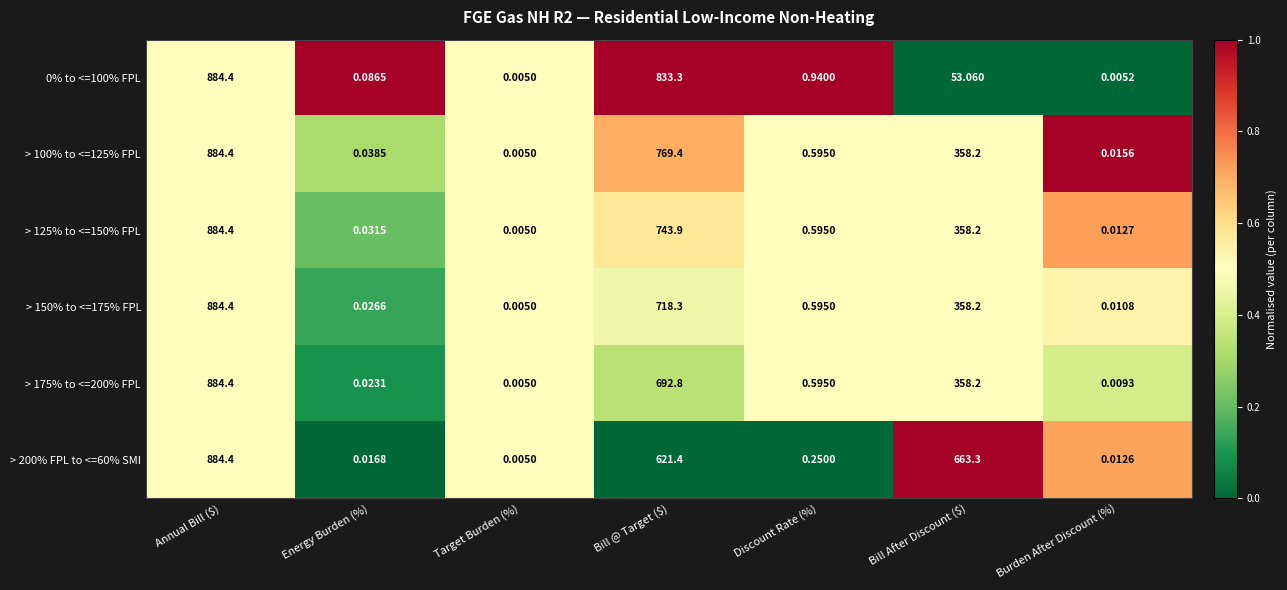

Is the value of > 175% to <=200% FPL at Burden After Discount (%) greater than the value of > 100% to <=125% FPL at Target Burden (%)?

Yes